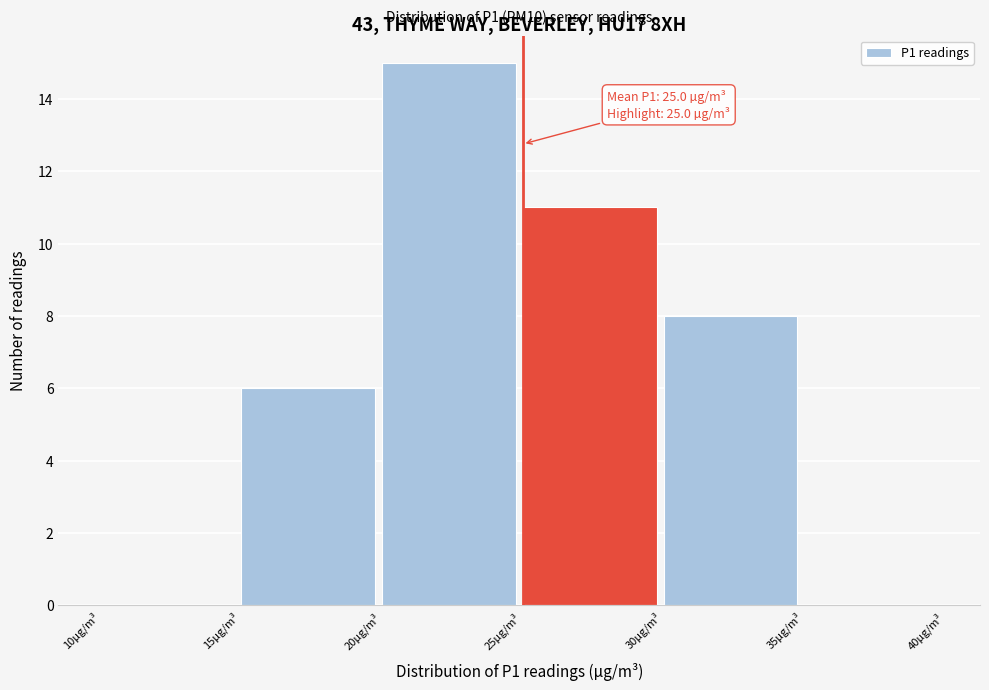

Over which range of the x-axis is the bar tallest?

20 to 25